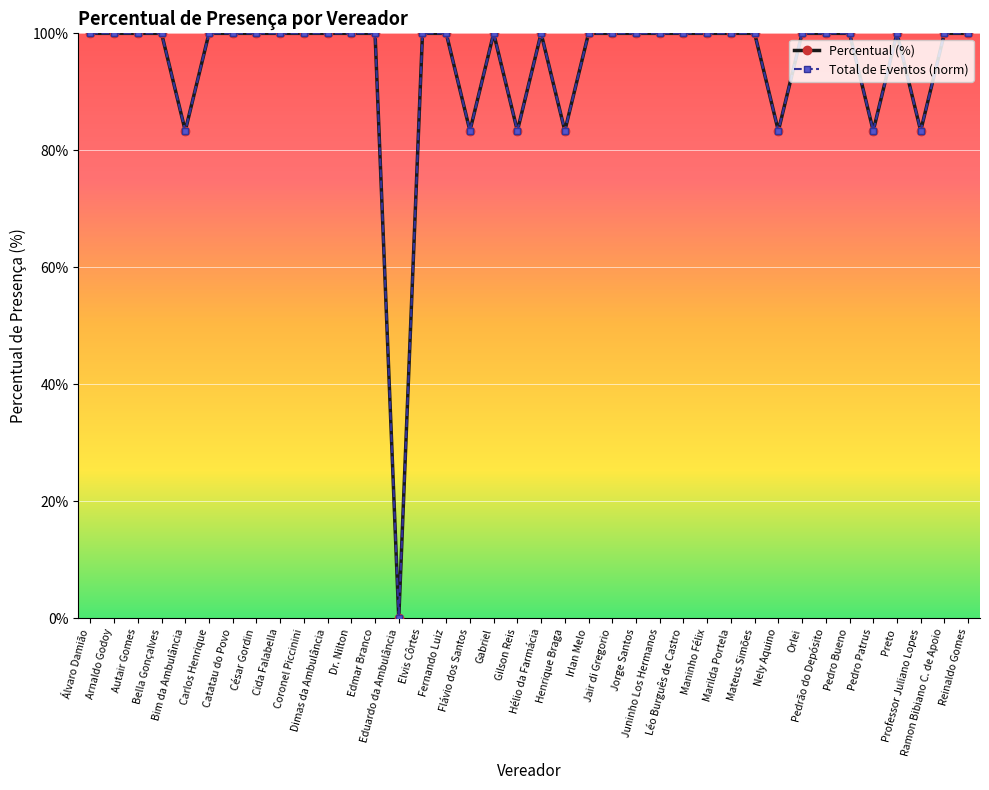

At Juninho Los Hermanos, list the series in order from largest to smallest.

Percentual (%), Total de Eventos (norm)